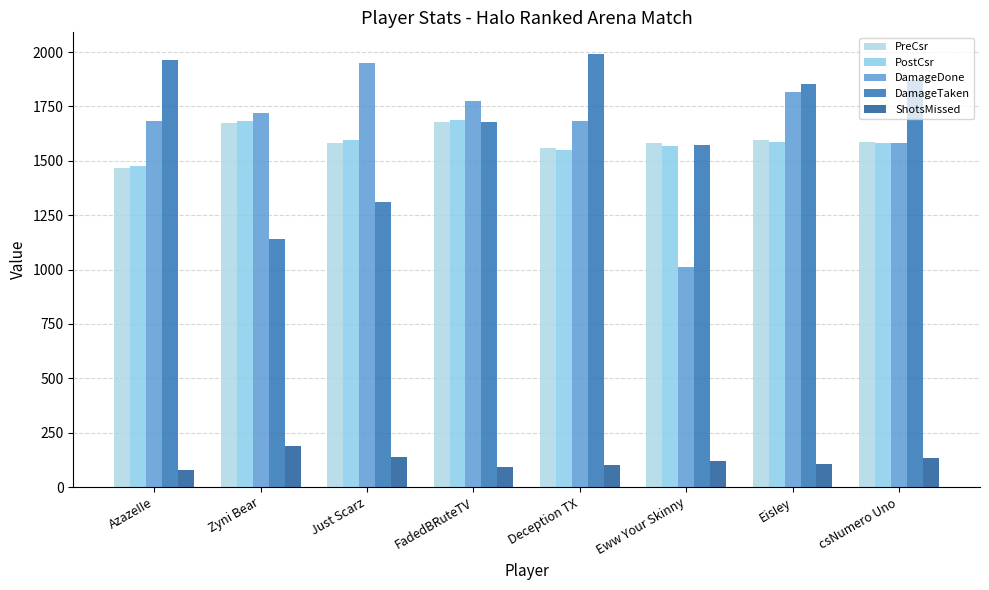

What is the sum of all PreCsr values?

12724